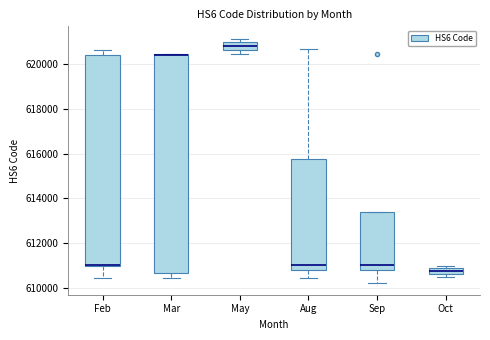

Comparing the boxes themselves (not the whiskers), which one is the tallest?

Mar